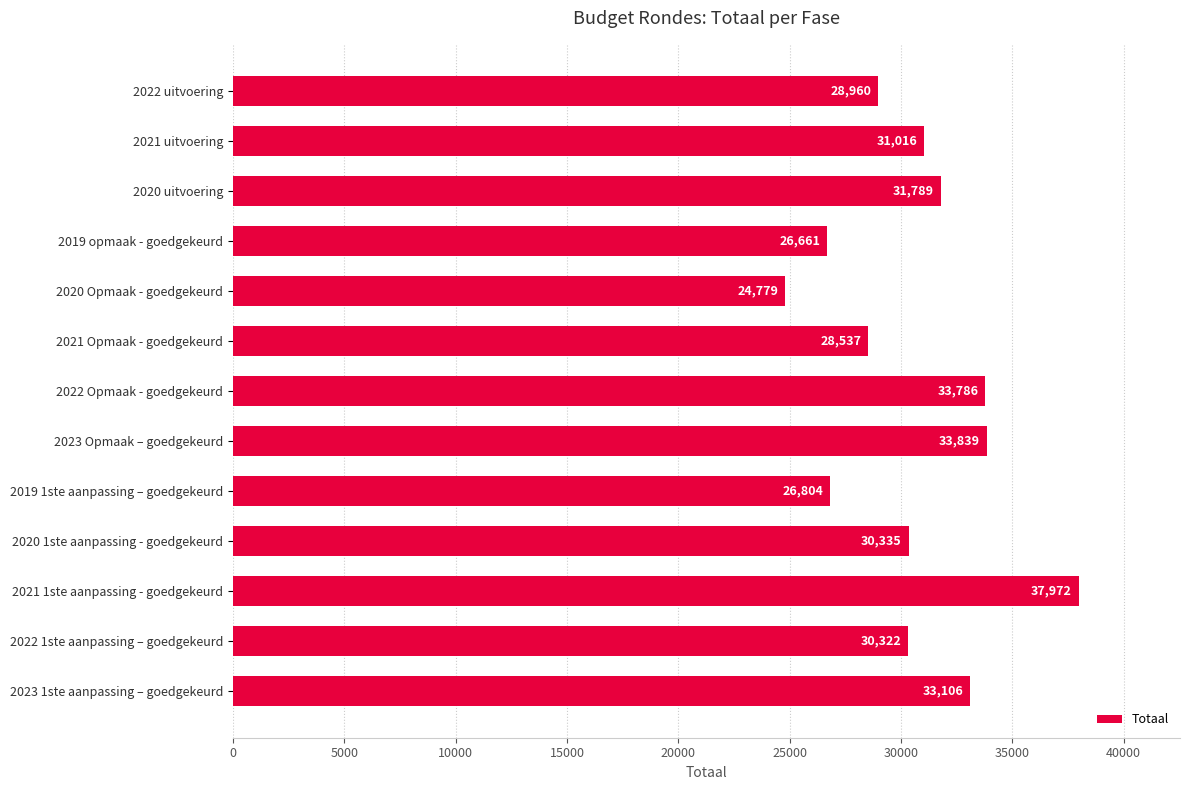

Where is the data nearest to the value 31375?

2021 uitvoering